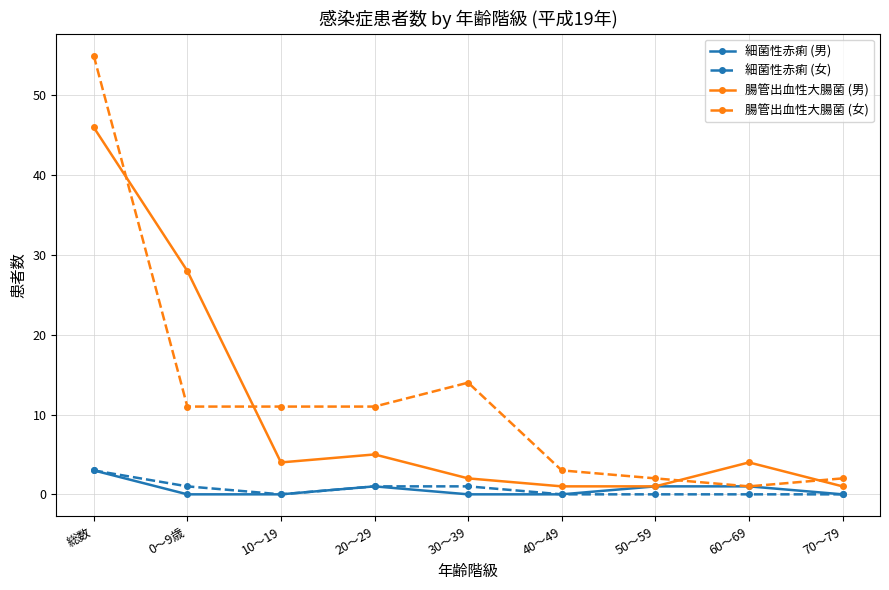

Count the number of data series in this chart.

4